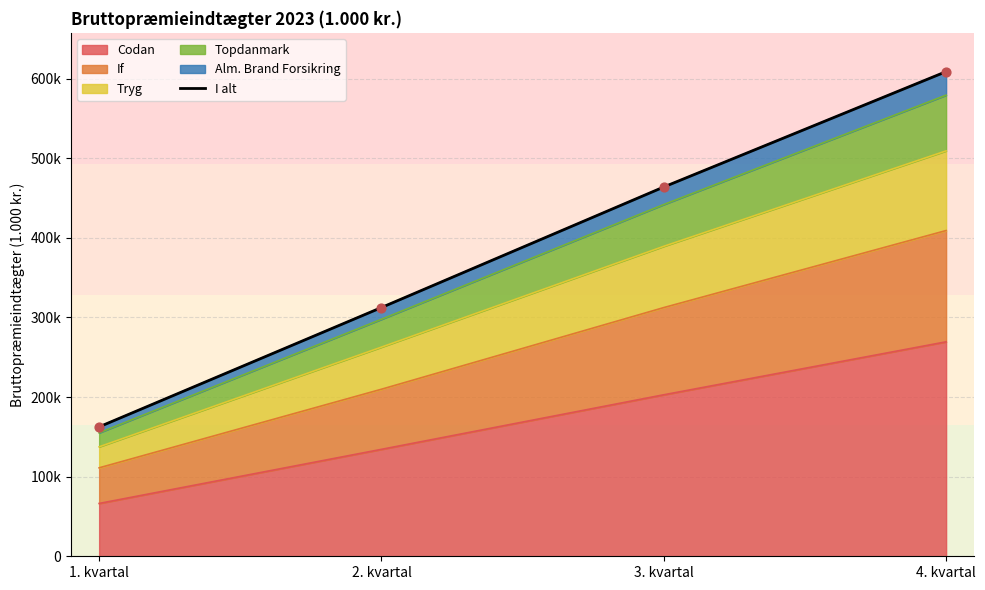

Between 4. kvartal and 2. kvartal, which is larger?

4. kvartal